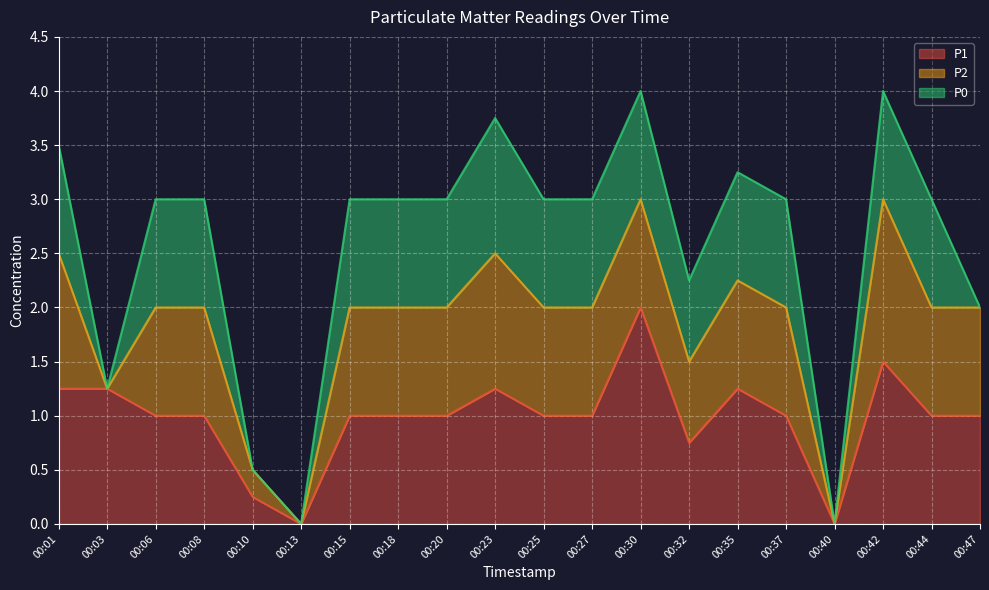

List the series in order of their overall mean, lowest first.

P0, P2, P1